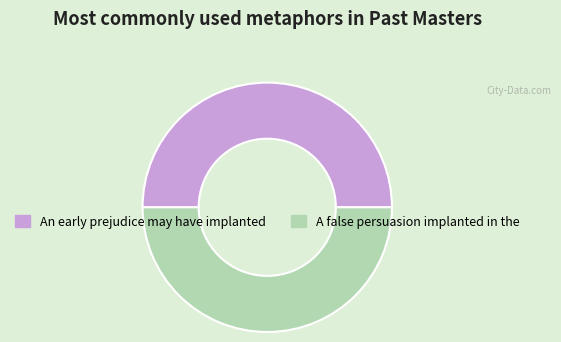

Is it true that A false persuasion implanted in the is 35% of the pie?

False